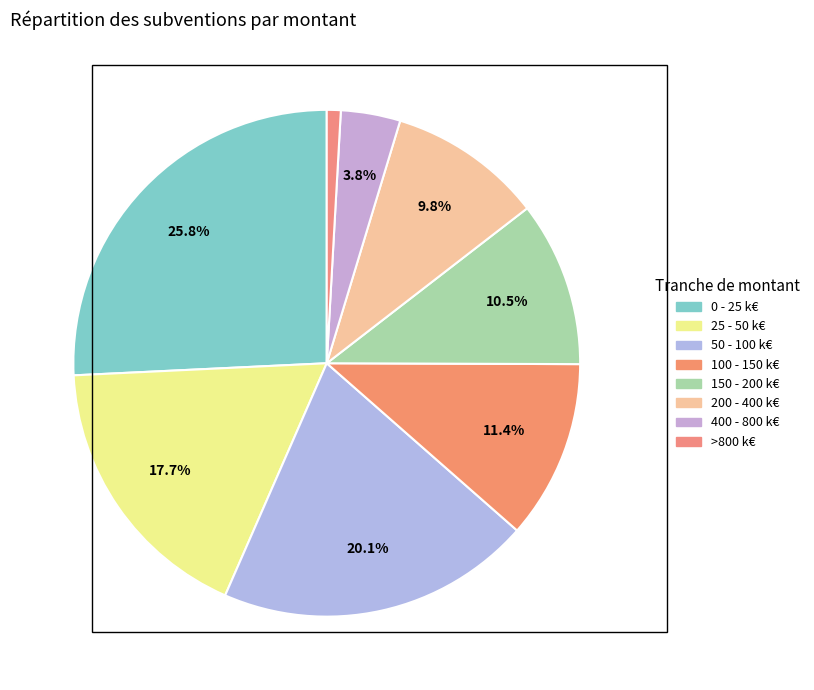

Which category has the smallest portion of the pie?

>800 k€